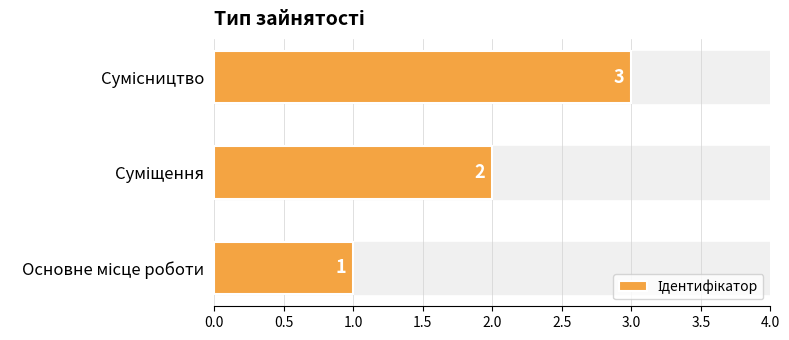

What is the maximum value shown in the chart?

3